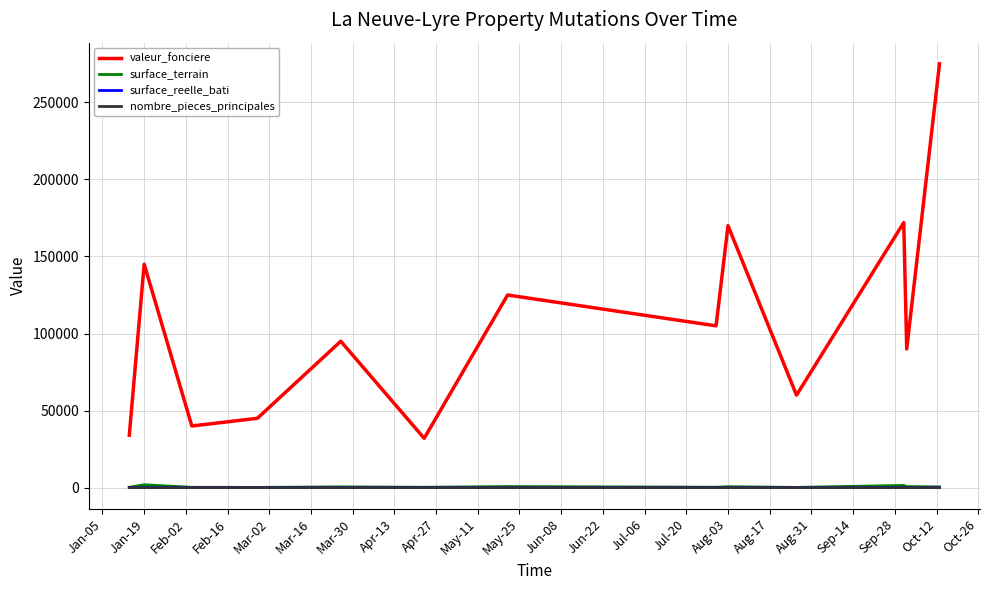

What is the difference between the maximum and minimum values in the surface_terrain series?

1698